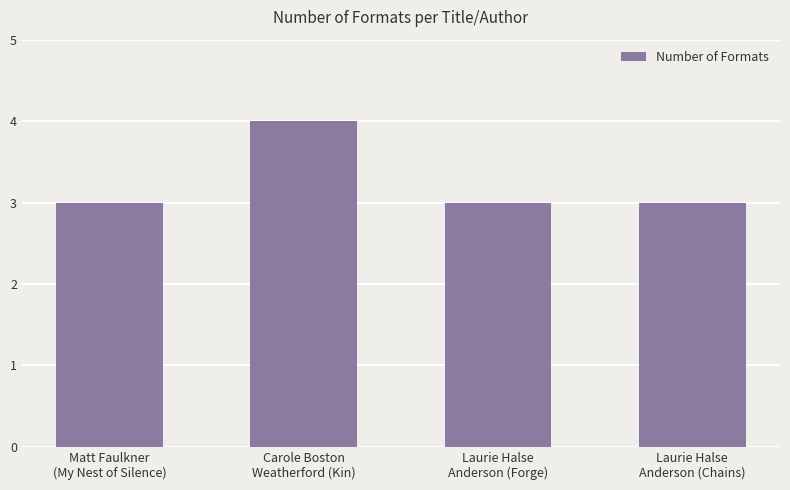

What position from the right is Carole Boston
Weatherford (Kin)?

3